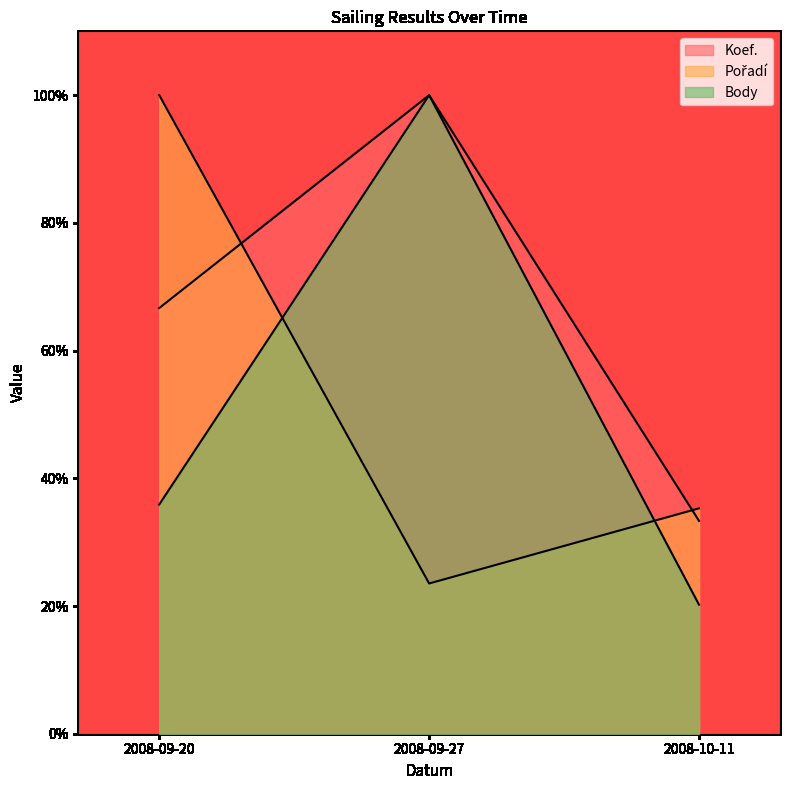

What is the sum of the Body values at 2008-09-20 and 2008-09-27?

135.9